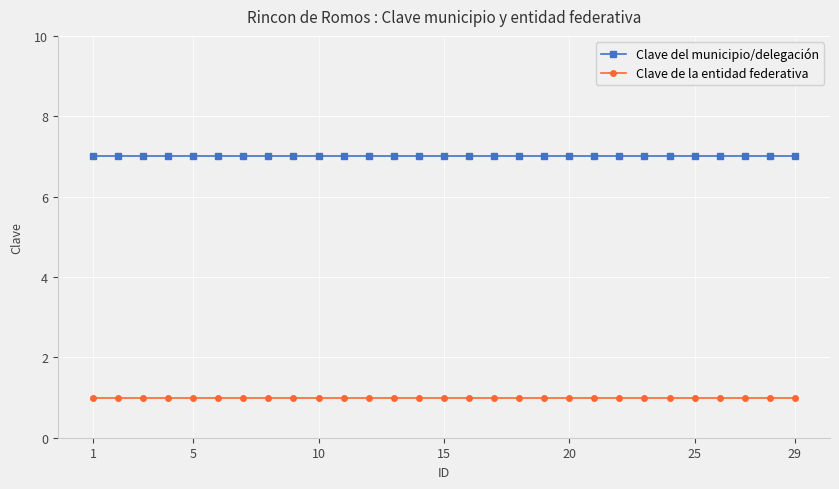

Which series has the largest total across all categories?

Clave del municipio/delegación